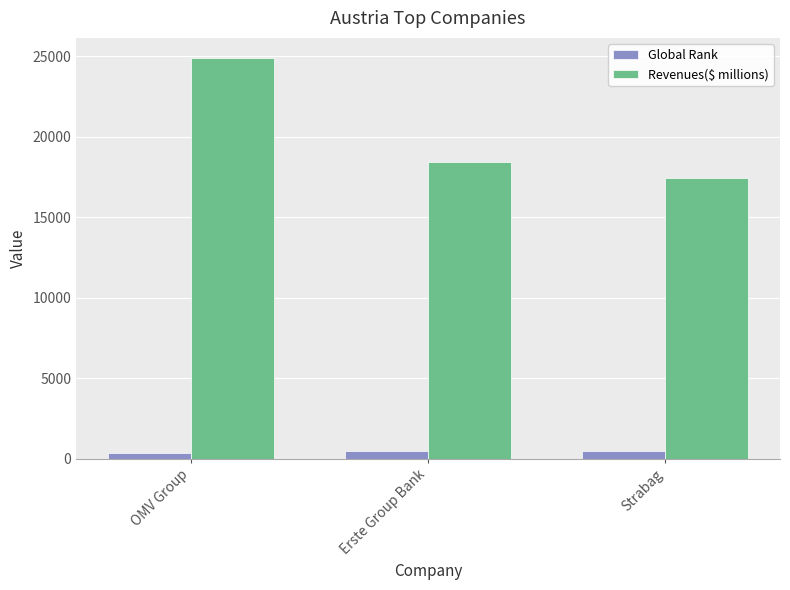

Which series changed the most between OMV Group and Erste Group Bank?

Revenues($ millions)